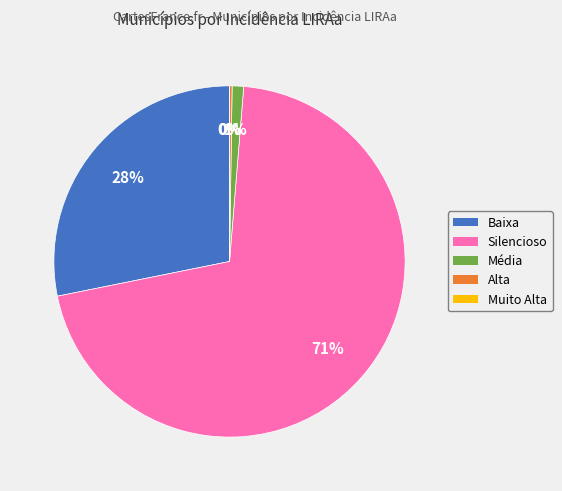

What is the change in value from Média to Muito Alta?

-9